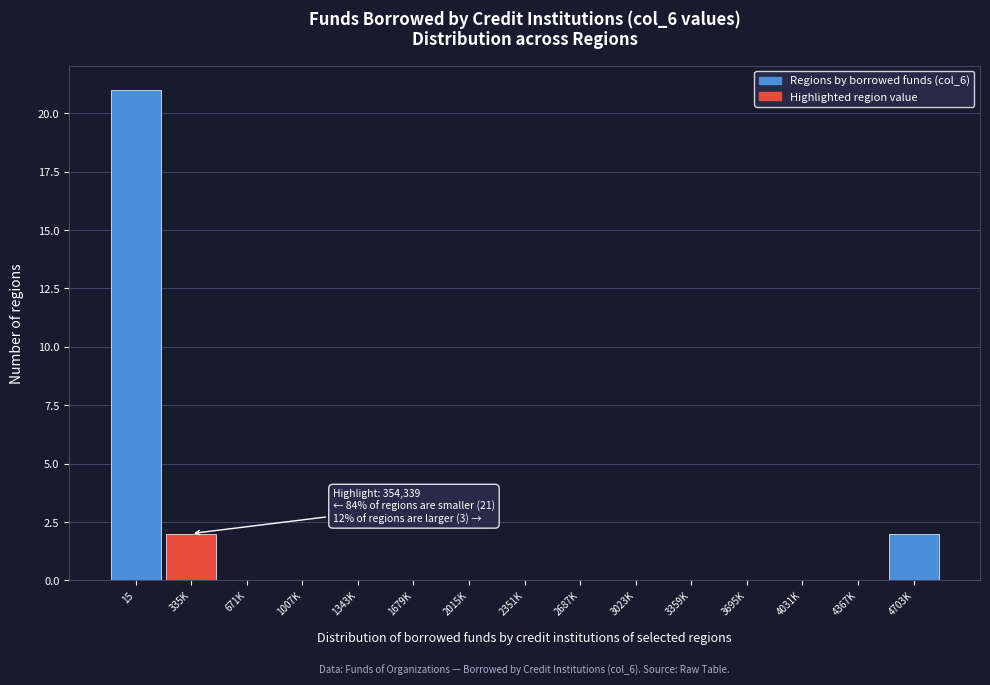

Reading right to left, extract all data points from this chart.

4703K=2	4367K=0	4031K=0	3695K=0	3359K=0	3023K=0	2687K=0	2351K=0	2015K=0	1679K=0	1343K=0	1007K=0	671K=0	335K=2	15=21